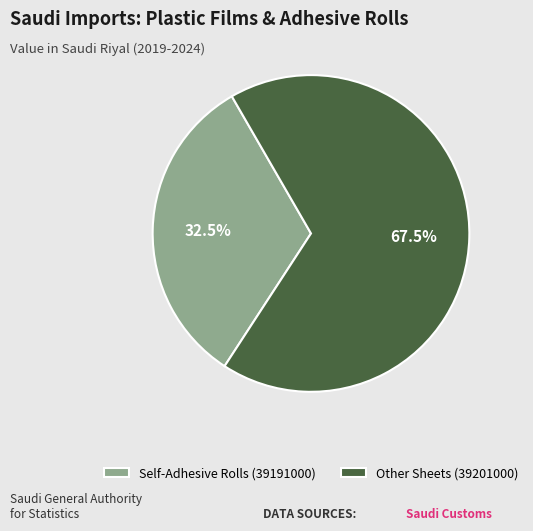

Between Self-Adhesive Rolls (39191000) and Other Sheets (39201000), which is larger?

Other Sheets (39201000)